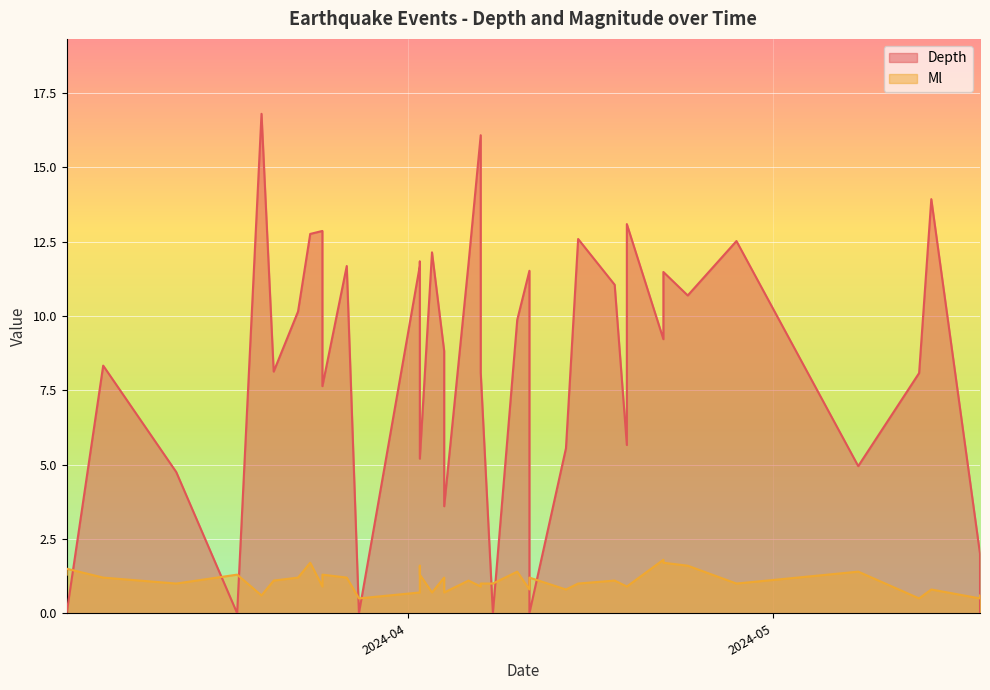

Rank the series by their average value, from highest to lowest.

Depth, Ml